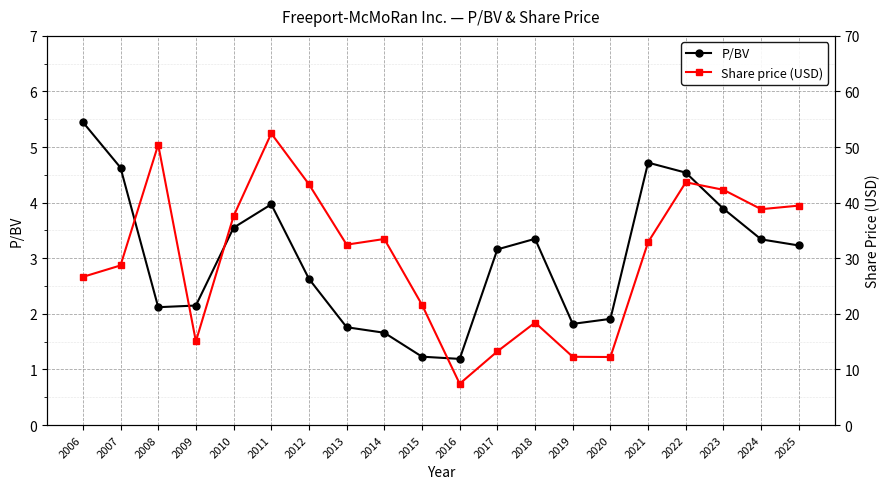

The P/BV series shows 1.8 at 2012. True or false?

False